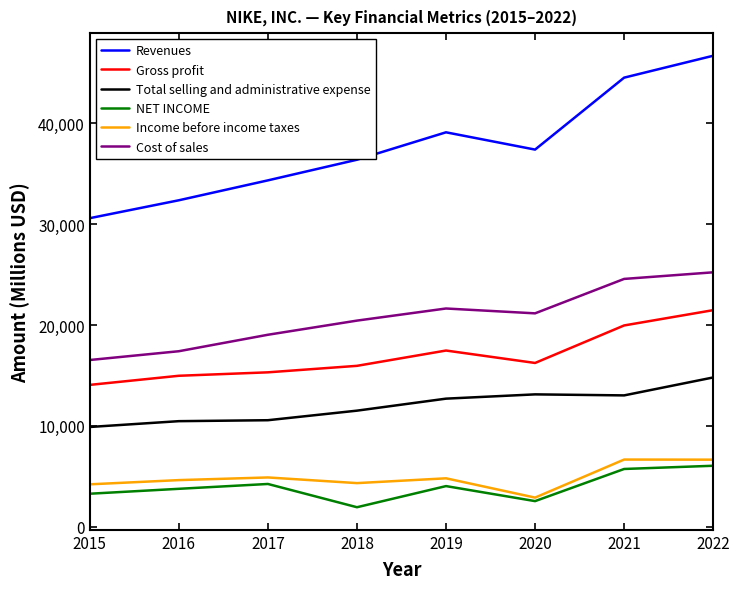

True or false: Revenues has more than 0 interior local peaks.

True